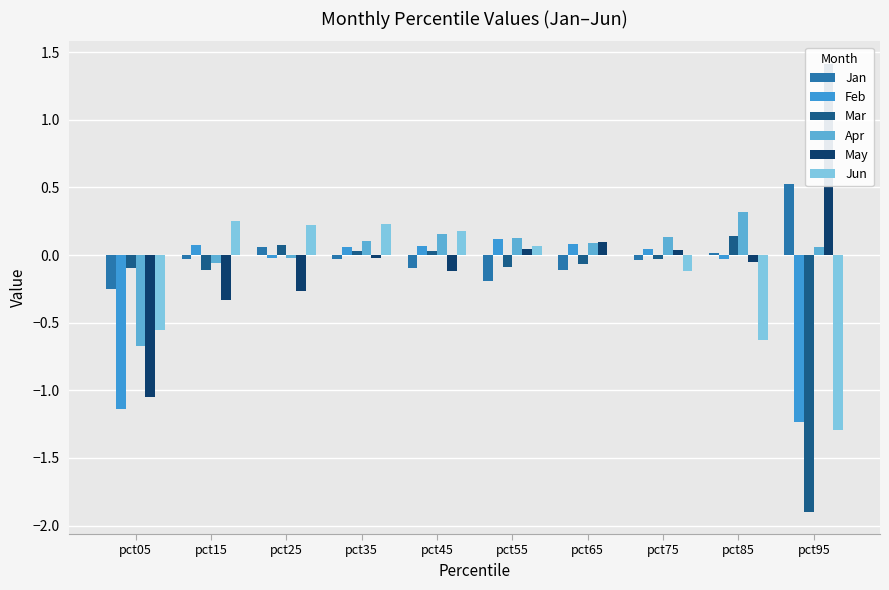

What is the sum of all May values?

-0.2